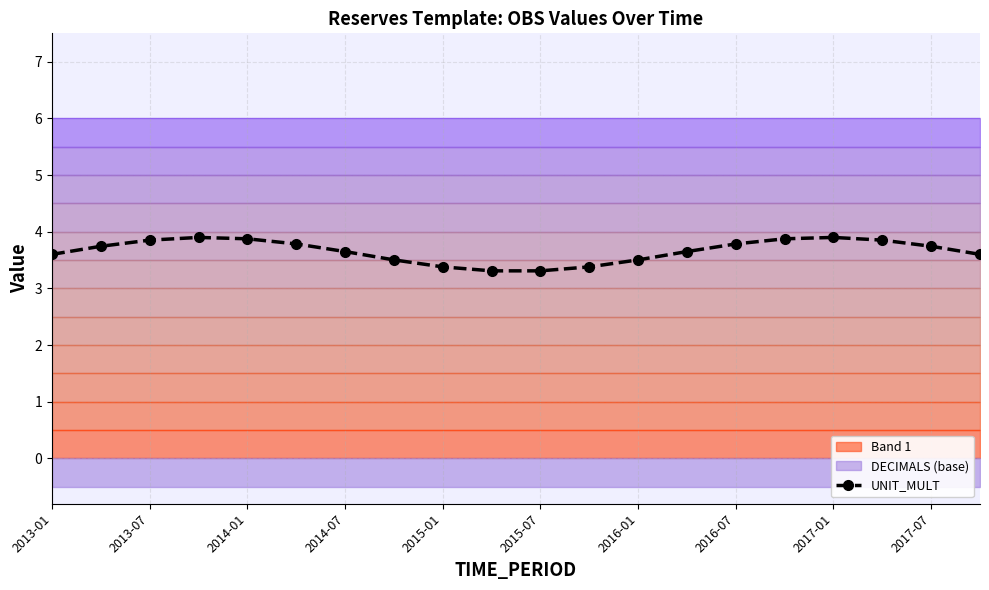

Count the UNIT_MULT values in the range 3 to 4.

20